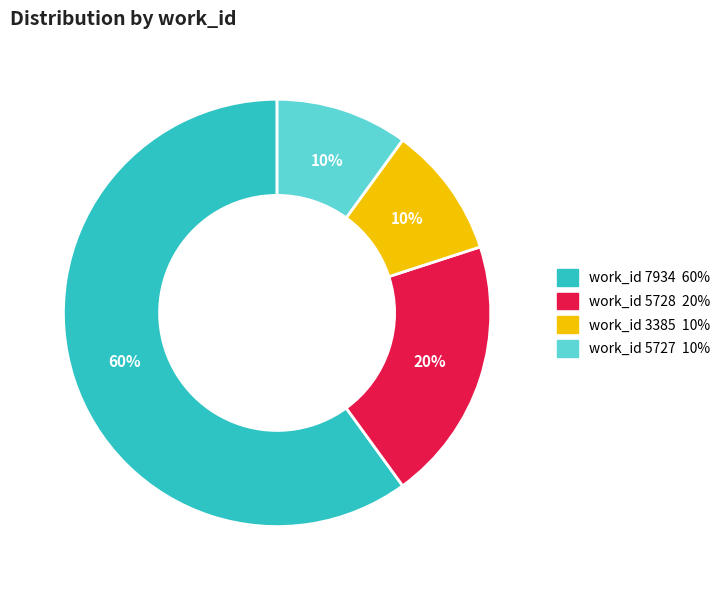

To the nearest percent, what is the difference between the largest and smallest slice percentages?

50%